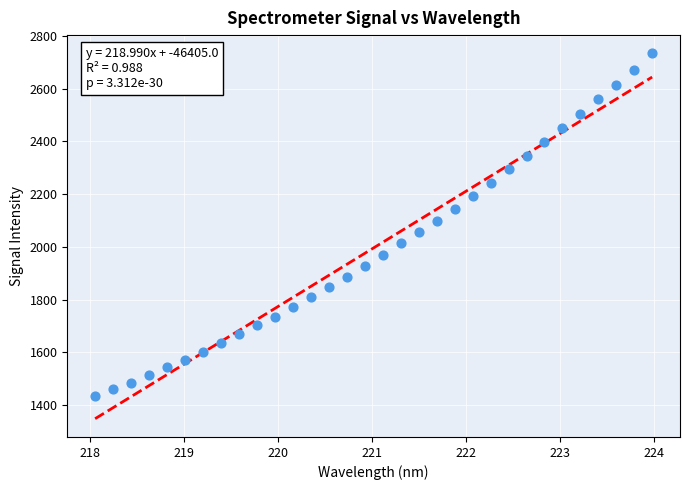

What is the range of X values (max minus min)?

5.9